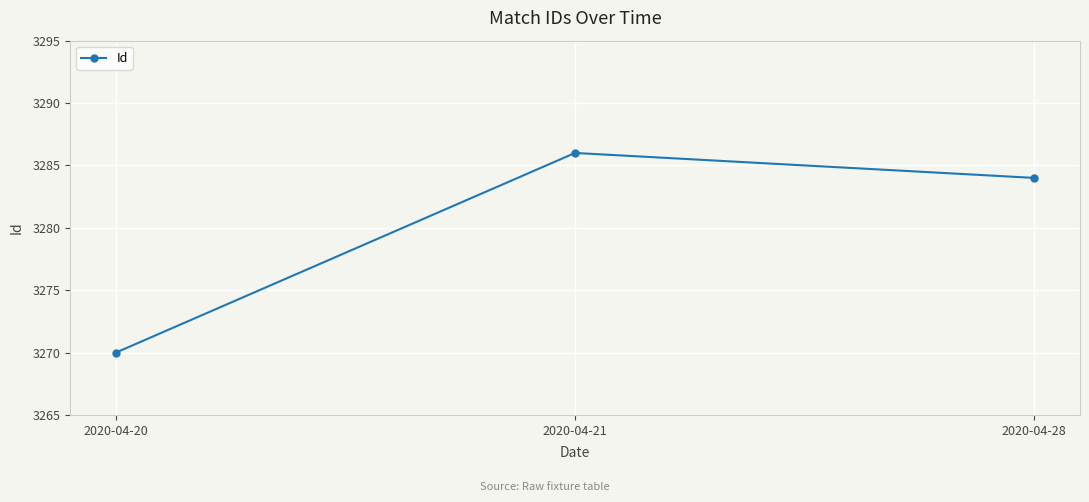

Reading right to left, transcribe all the data shown in this chart.

3284	3286	3270